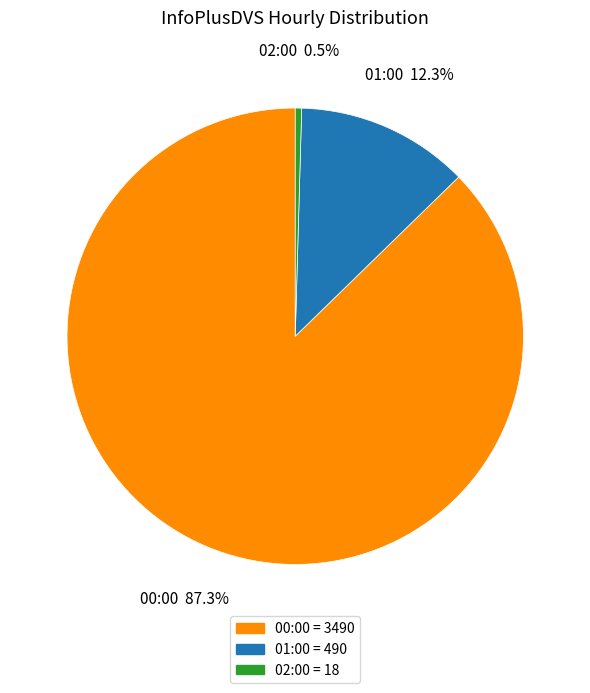

What is the largest slice in the pie chart?

00:00